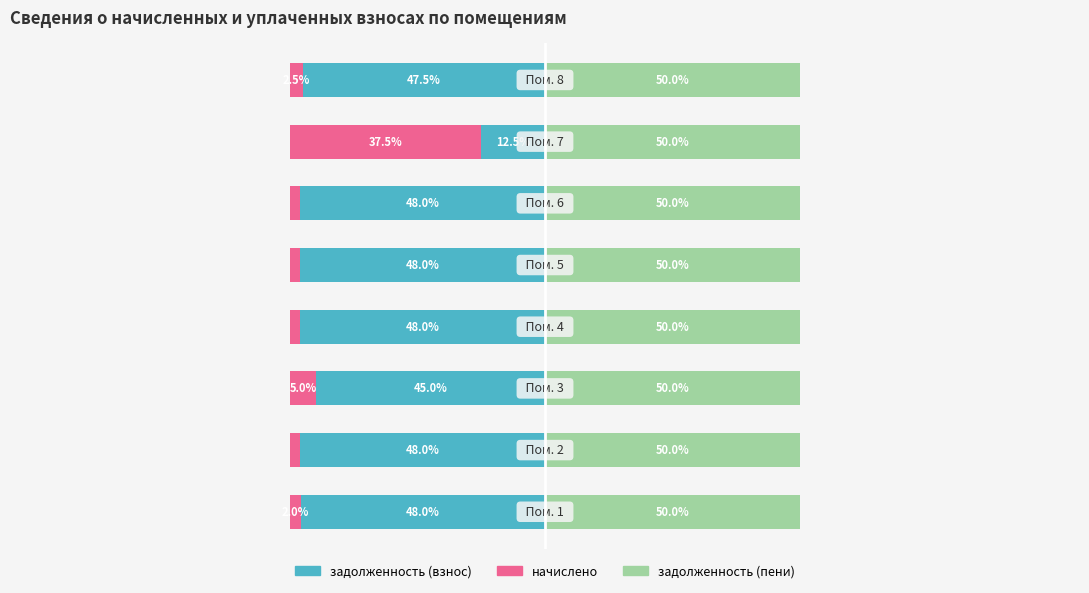

Is the value of задолженность (пени) at 2 greater than the value of задолженность (взнос) at 6?

Yes